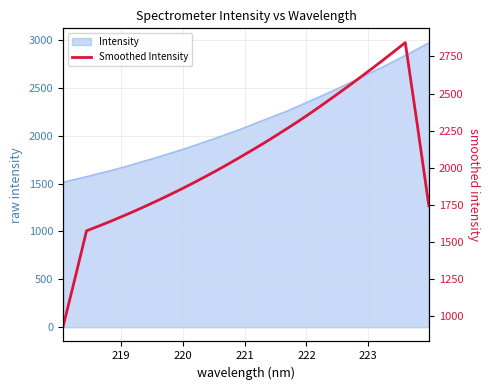

How many data points are less than 2072?

16